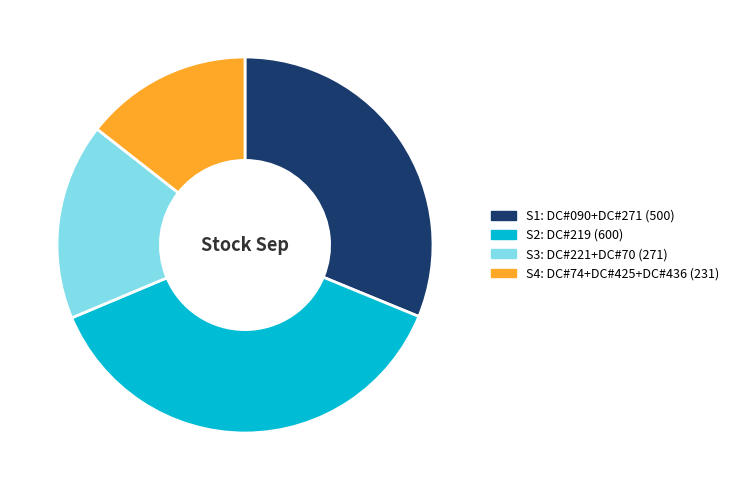

Is there a majority slice in this chart?

No